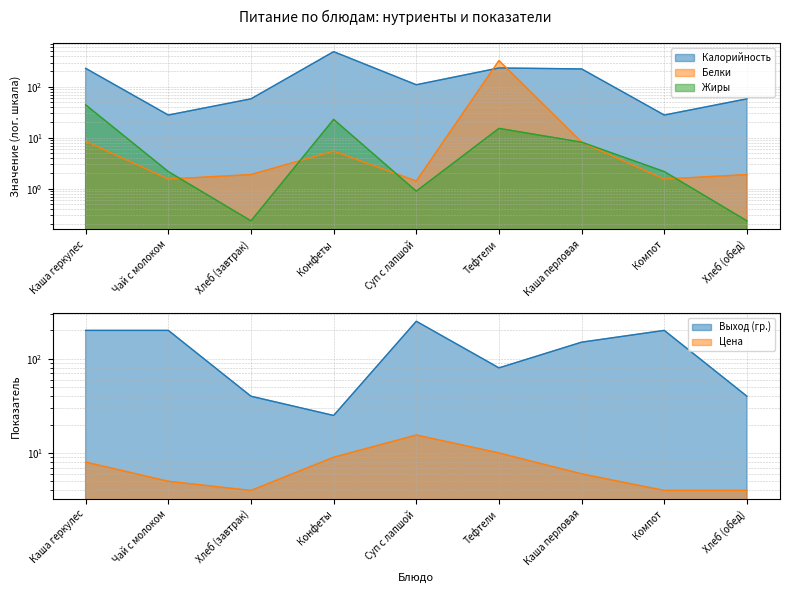

What is the greatest value displayed?

490.0